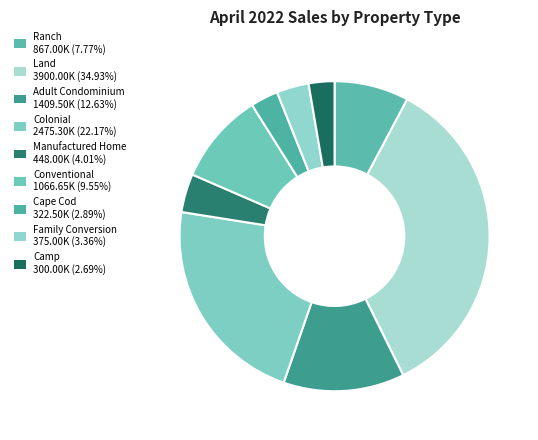

How many slices are in this pie chart?

9